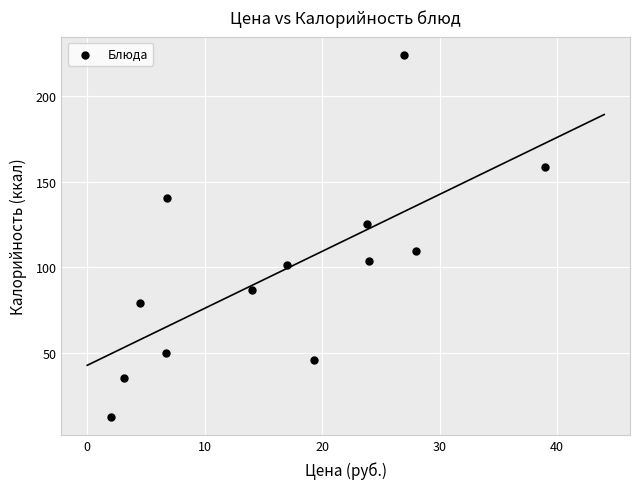

What is the range of Y values (max minus min)?

211.6